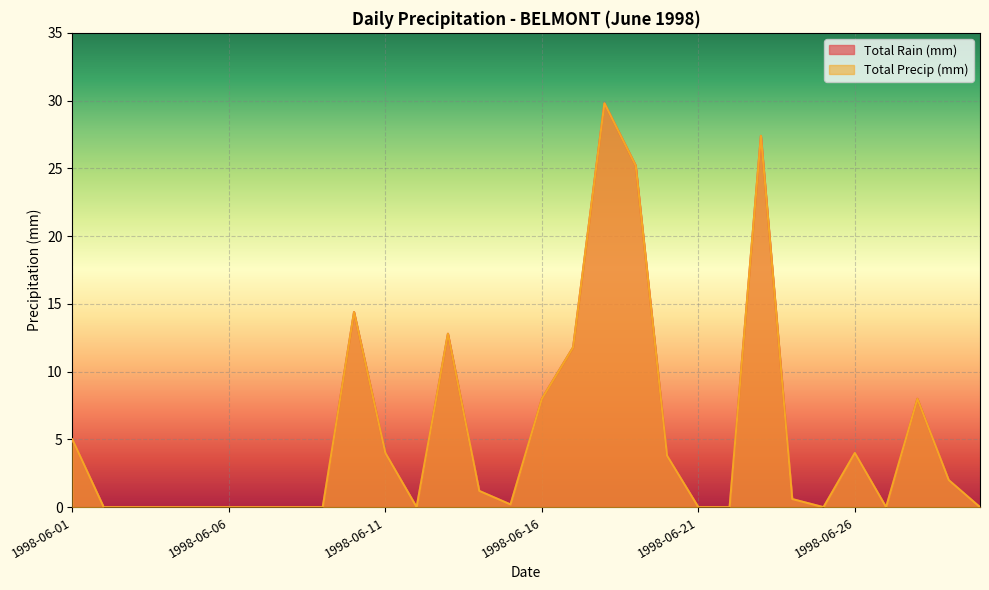

Reading left to right, transcribe all the data shown in this chart.

Total Rain (mm): 5.0	0.0	0.0	0.0	0.0	0.0	0.0	0.0	0.0	14.4	4.0	0.0	12.8	1.2	0.2	8.0	11.8	29.8	25.2	3.8	0.0	0.0	27.4	0.6	0.0	4.0	0.0	8.0	2.0	0.0
Total Precip (mm): 5.0	0.0	0.0	0.0	0.0	0.0	0.0	0.0	0.0	14.4	4.0	0.0	12.8	1.2	0.2	8.0	11.8	29.8	25.2	3.8	0.0	0.0	27.4	0.6	0.0	4.0	0.0	8.0	2.0	0.0